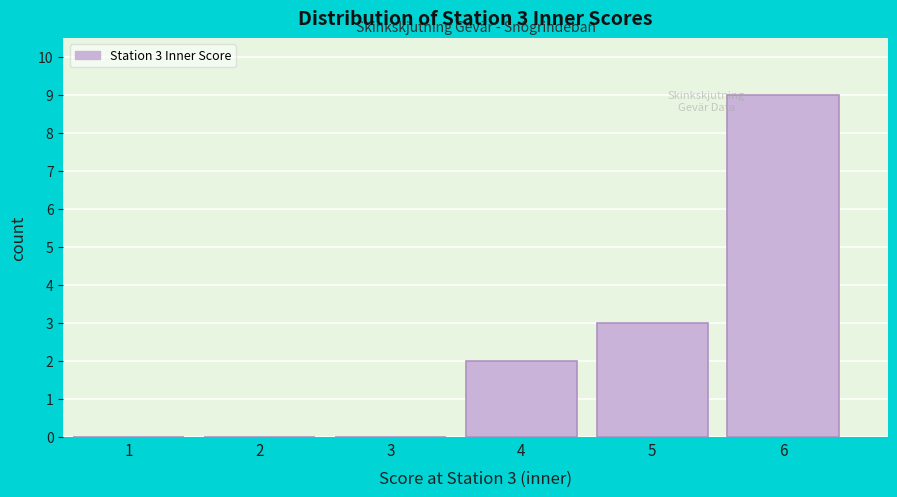

Reading left to right, list all the values displayed in this chart.

1=0	2=0	3=0	4=2	5=3	6=9